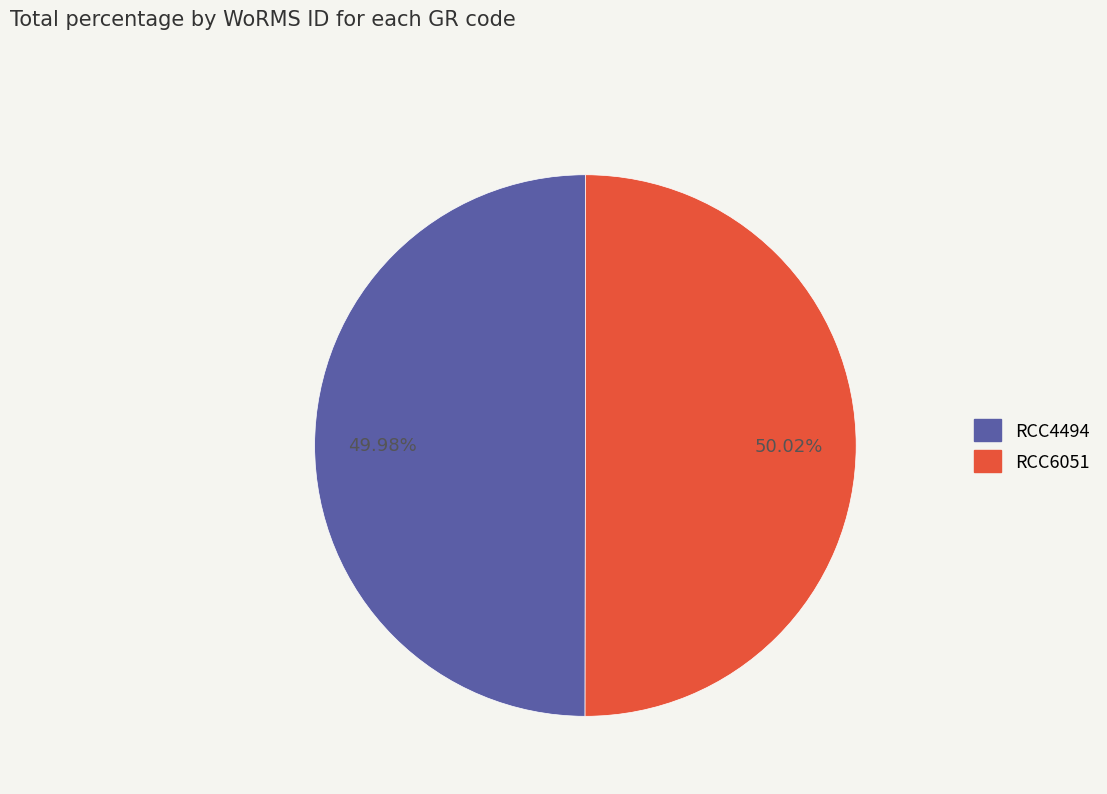

To the nearest percent, what percentage of the pie is RCC4494?

50%